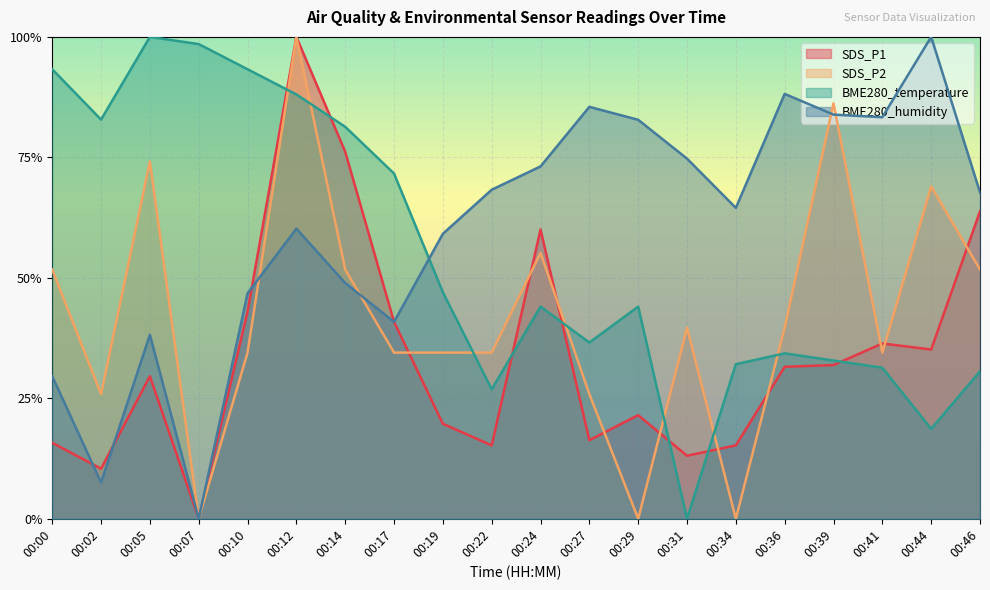

How many distinct data groups are displayed?

4